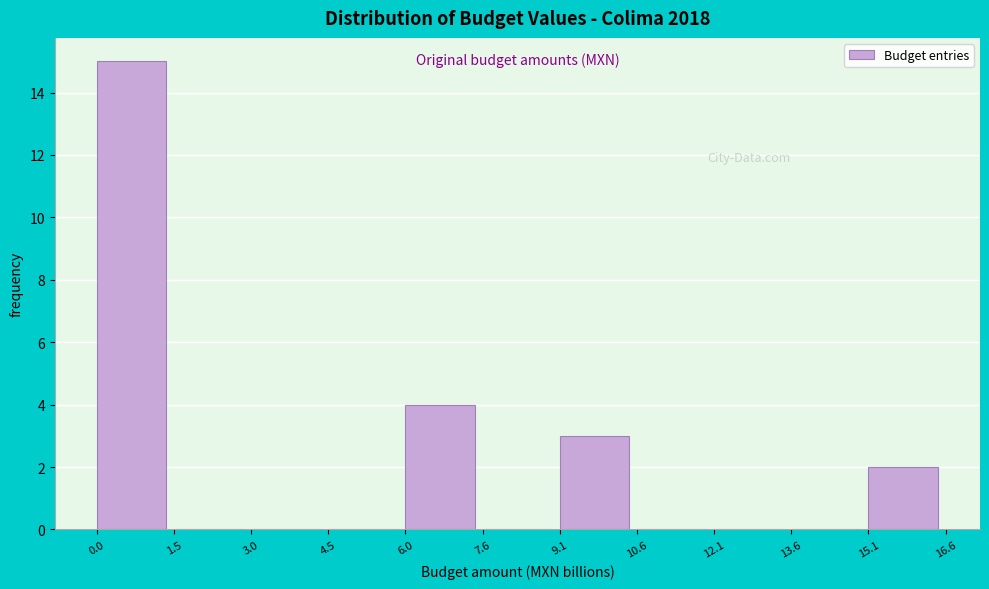

Reading right to left, what are all the values shown in this chart?

15.1=2	13.6=0	12.1=0	10.6=0	9.1=3	7.6=0	6.0=4	4.5=0	3.0=0	1.5=0	0.0=15